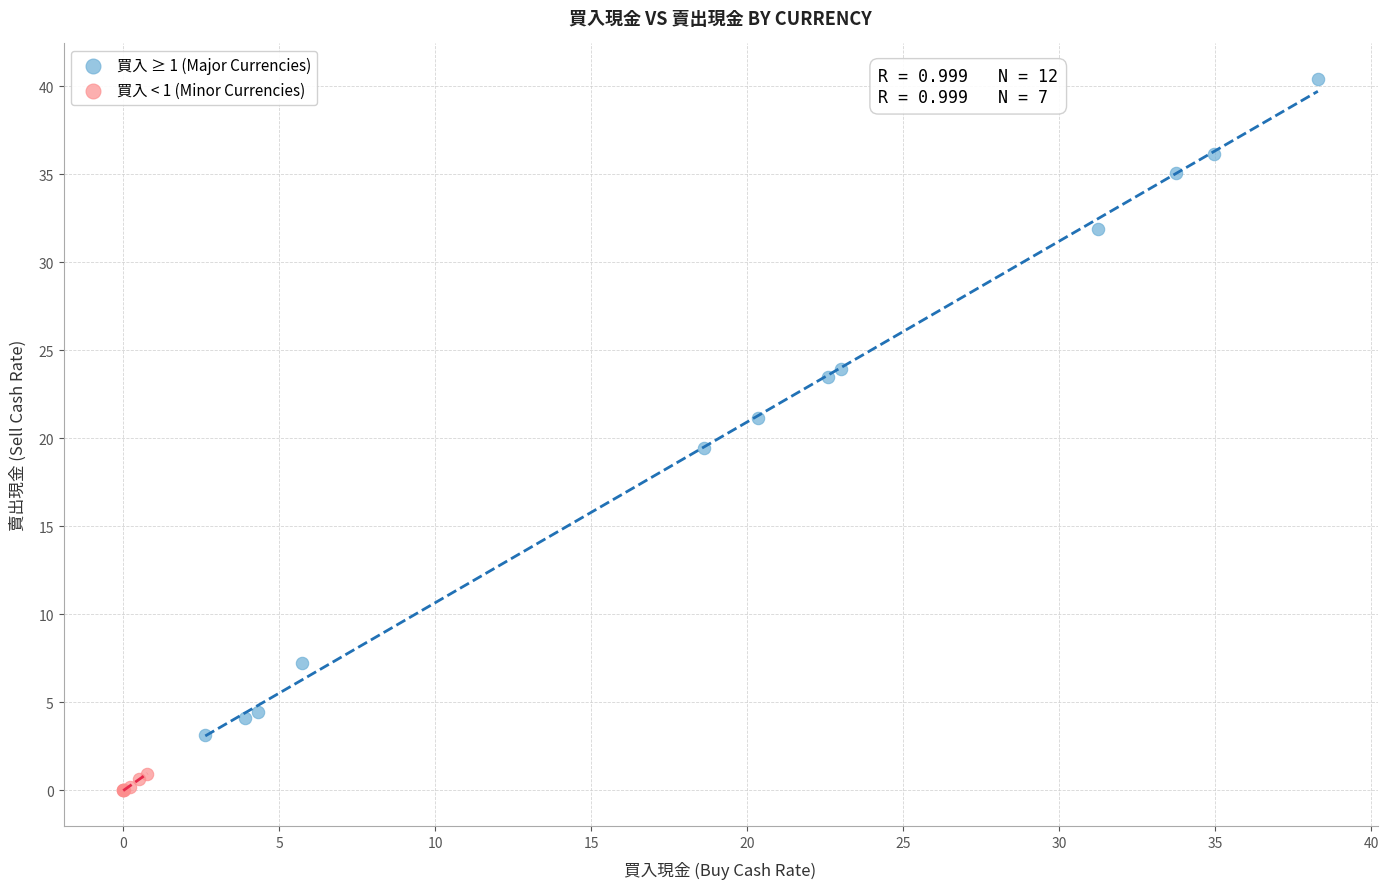

Which series contains the lowest Y value?

買入 < 1 (Minor Currencies)